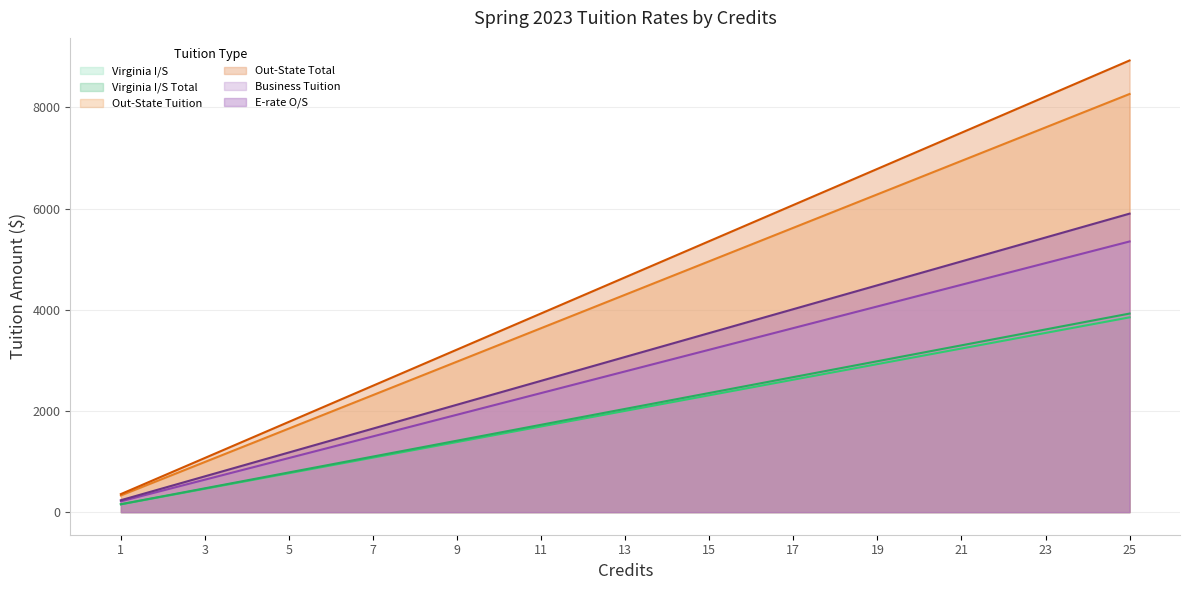

Reading right to left, what are all the values shown in this chart?

Virginia I/S: 3850.0	3696.0	3542.0	3388.0	3234.0	3080.0	2926.0	2772.0	2618.0	2464.0	2310.0	2156.0	2002.0	1848.0	1694.0	1540.0	1386.0	1232.0	1078.0	924.0	770.0	616.0	462.0	308.0	154.0
Virginia I/S Total: 3925.0	3768.0	3611.0	3454.0	3297.0	3140.0	2983.0	2826.0	2669.0	2512.0	2355.0	2198.0	2041.0	1884.0	1727.0	1570.0	1413.0	1256.0	1099.0	942.0	785.0	628.0	471.0	314.0	157.0
Out-State Tuition: 8265.0	7934.4	7603.8	7273.2	6942.6	6612.0	6281.4	5950.8	5620.2	5289.6	4959.0	4628.4	4297.8	3967.2	3636.6	3306.0	2975.4	2644.8	2314.2	1983.6	1653.0	1322.4	991.8	661.2	330.6
Out-State Total: 8927.5	8570.4	8213.3	7856.2	7499.1	7142.0	6784.9	6427.8	6070.7	5713.6	5356.5	4999.4	4642.3	4285.2	3928.1	3571.0	3213.9	2856.8	2499.7	2142.6	1785.5	1428.4	1071.3	714.2	357.1
Business Tuition: 5350.0	5136.0	4922.0	4708.0	4494.0	4280.0	4066.0	3852.0	3638.0	3424.0	3210.0	2996.0	2782.0	2568.0	2354.0	2140.0	1926.0	1712.0	1498.0	1284.0	1070.0	856.0	642.0	428.0	214.0
E-rate O/S: 5900.0	5664.0	5428.0	5192.0	4956.0	4720.0	4484.0	4248.0	4012.0	3776.0	3540.0	3304.0	3068.0	2832.0	2596.0	2360.0	2124.0	1888.0	1652.0	1416.0	1180.0	944.0	708.0	472.0	236.0